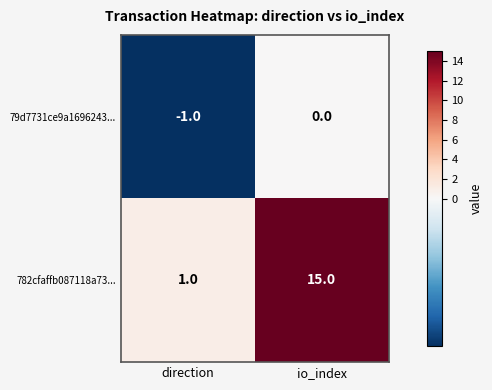

What is the difference between the maximum and minimum values in the 782cfaffb087118a73... series?

14